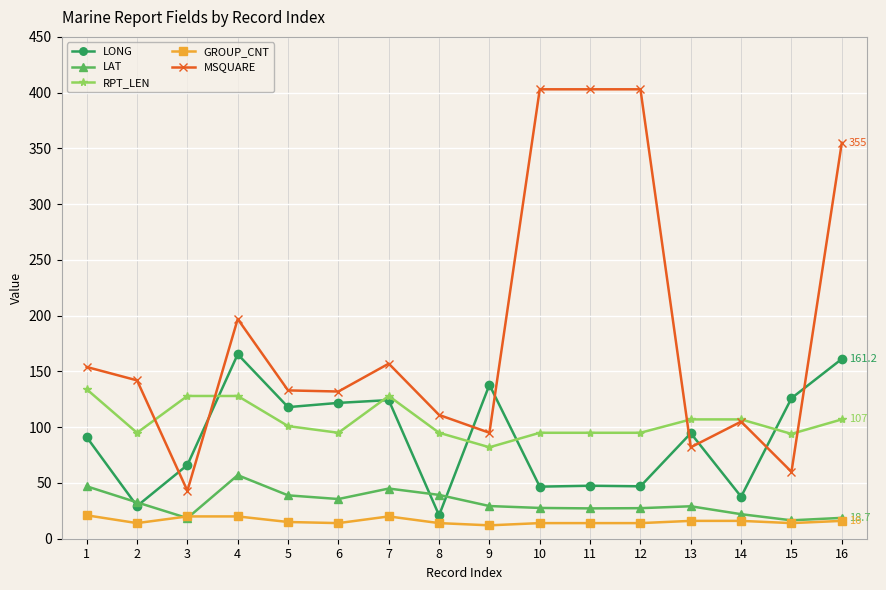

How many lines are shown in the chart?

5